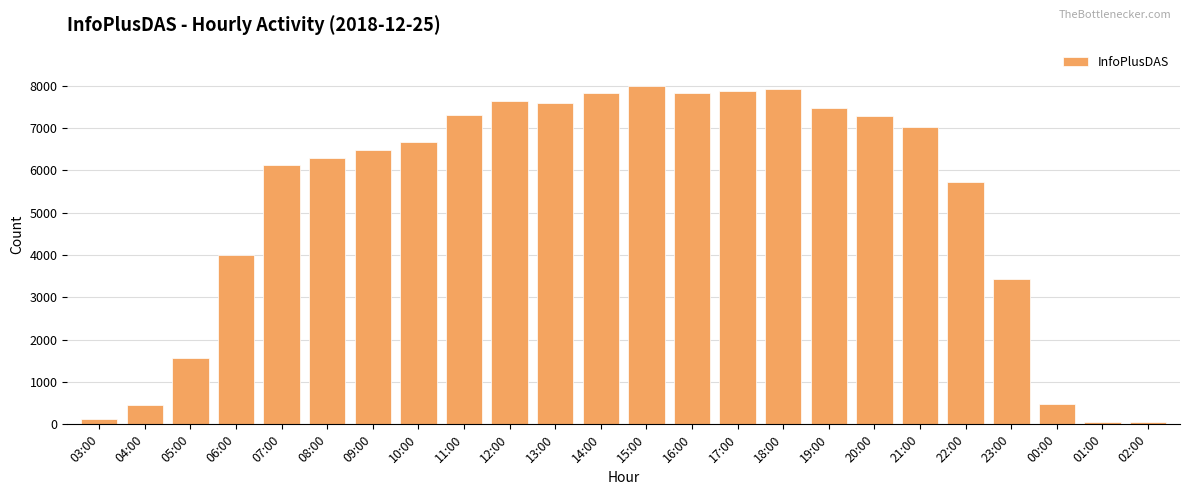

What value does the data have at 20:00?

7275